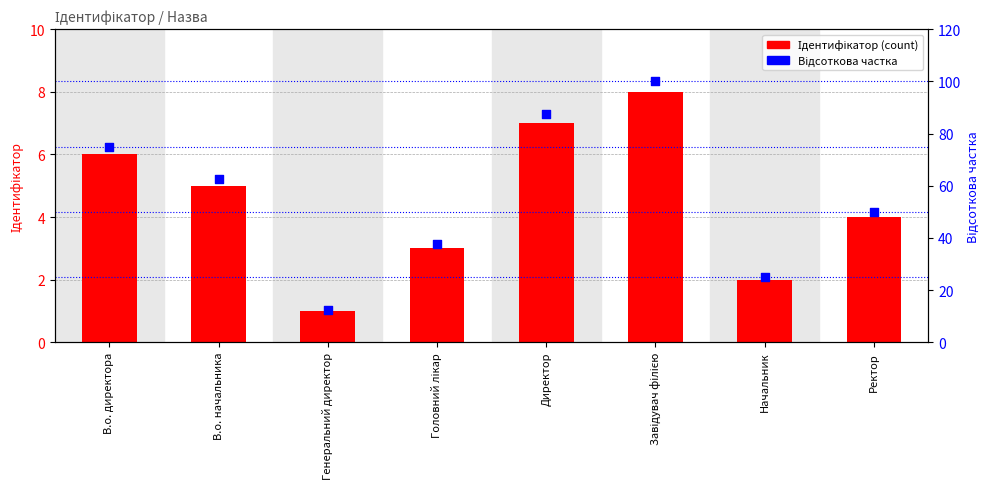

What is the total value across all series at Генеральний директор?

13.5